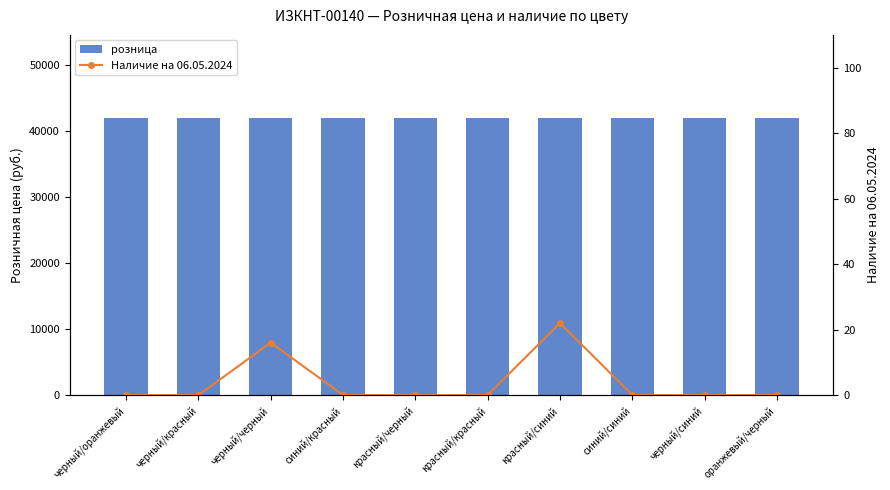

Which series has the widest spread of values?

Наличие на 06.05.2024